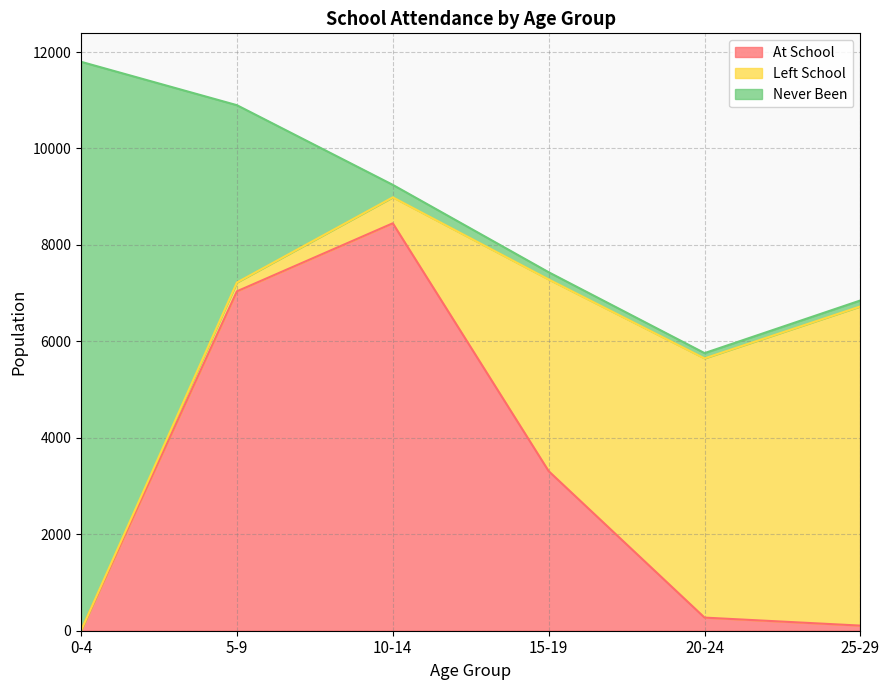

What is the difference between the maximum and minimum values in the At School series?

8448